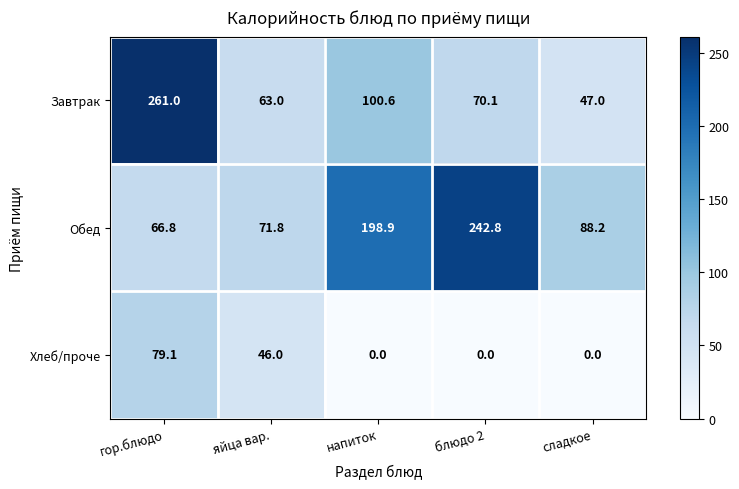

Reading left to right, transcribe all the data shown in this chart.

Завтрак: гор.блюдо=261.0	яйца вар.=63.0	напиток=100.6	блюдо 2=70.1	сладкое=47.0
Обед: гор.блюдо=66.8	яйца вар.=71.8	напиток=198.9	блюдо 2=242.8	сладкое=88.2
Хлеб/проче: гор.блюдо=79.1	яйца вар.=46.0	напиток=0.0	блюдо 2=0.0	сладкое=0.0